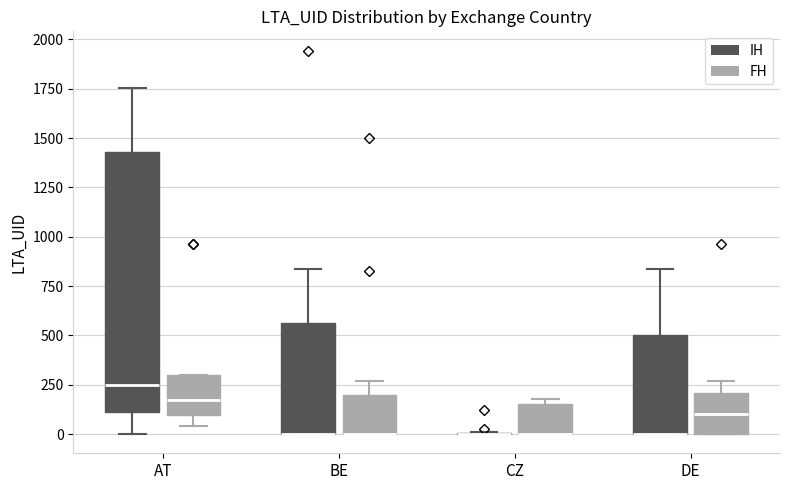

Where is the upper edge of the box for CZ (FH) on the y-axis? The values are not printed on the chart, so give them approximately, as read against the axis.

150